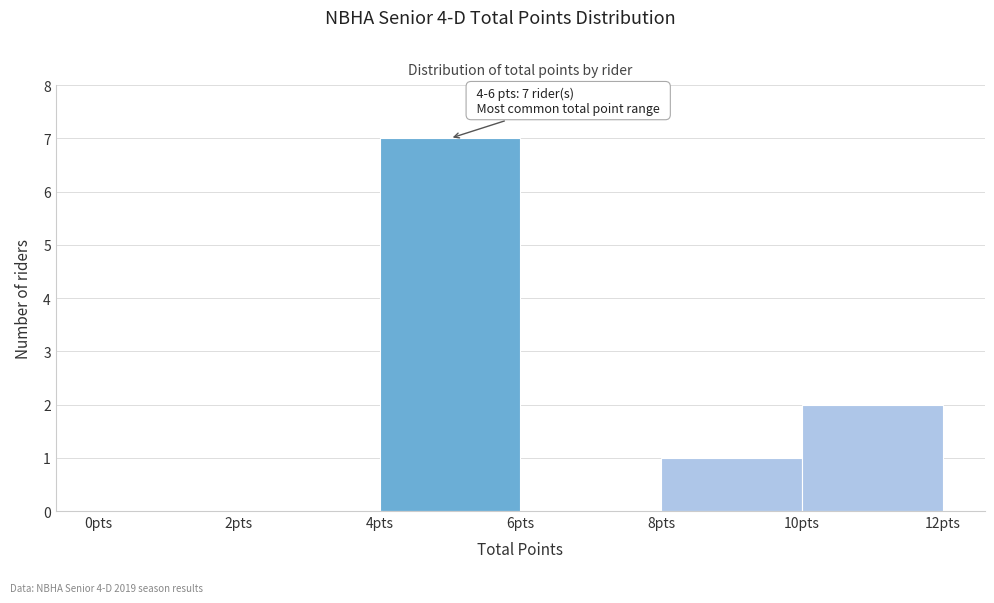

Over which range of the x-axis is the bar tallest?

4 to 6